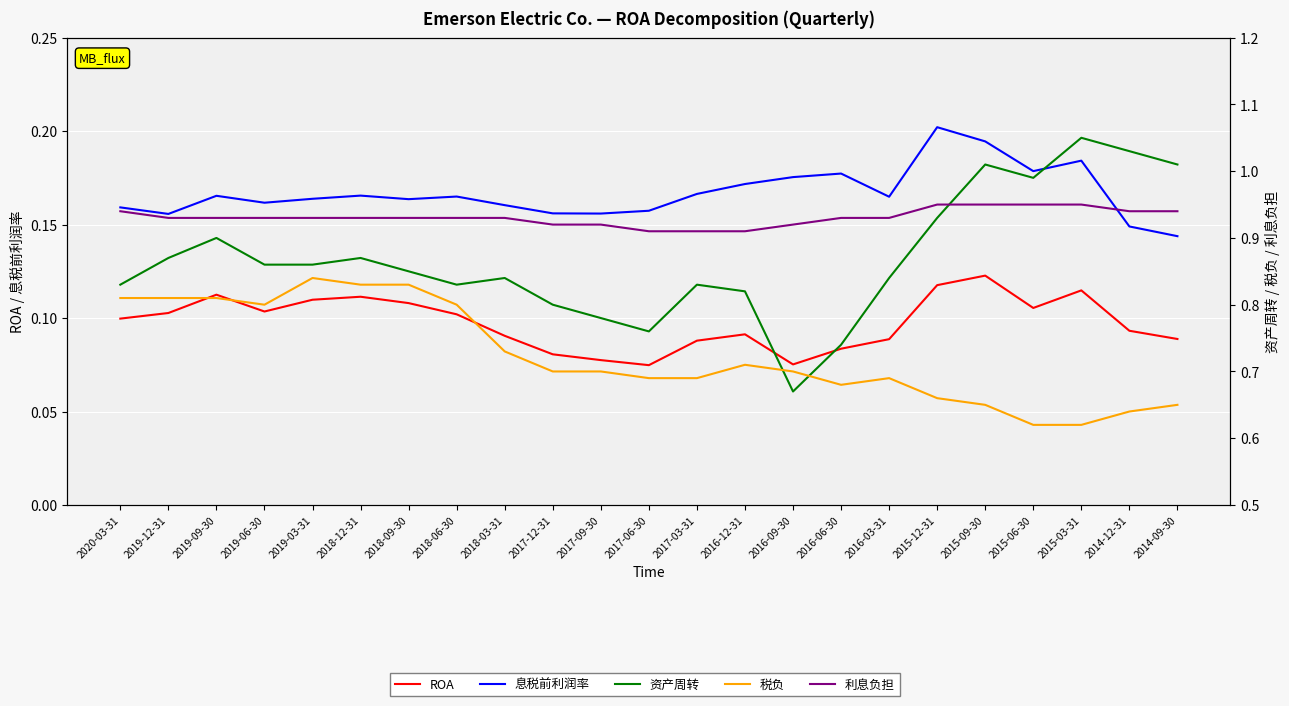

What is the value of the 息税前利润率 point at the 1st from the left?

0.2